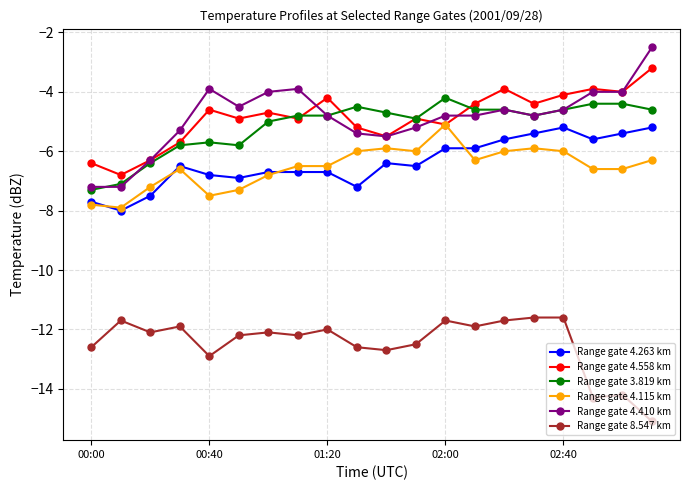

What is the value of the Range gate 4.115 km point at the 7th from the left?

-6.8